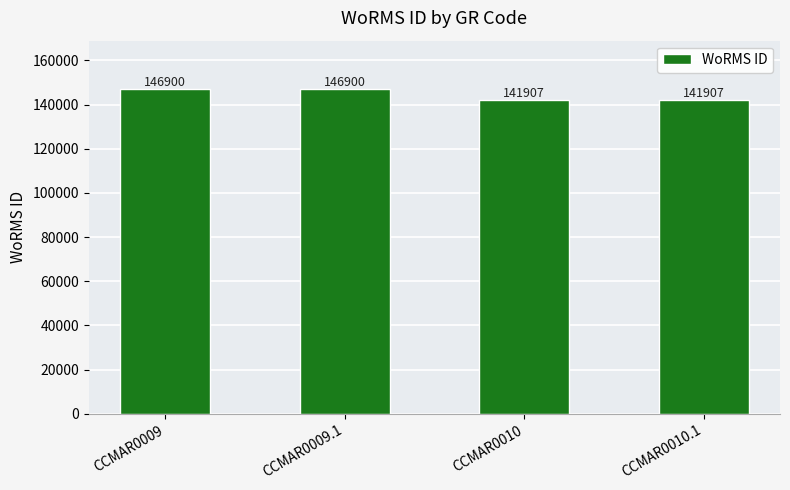

What is the value of the 1st bar from the left?

146900